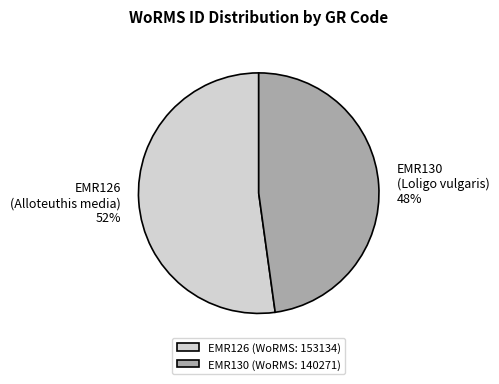

How many slices are in this pie chart?

2